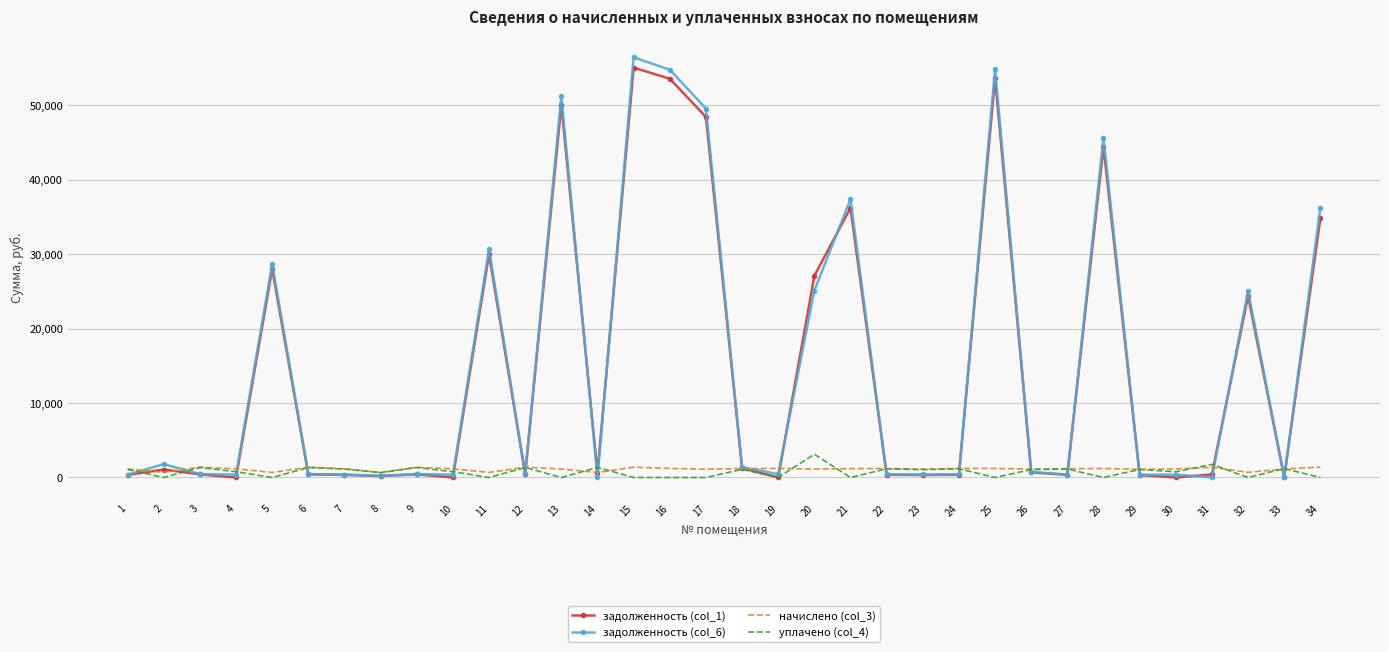

Is the value of начислено (col_3) at 31 greater than the value of уплачено (col_4) at 11?

Yes